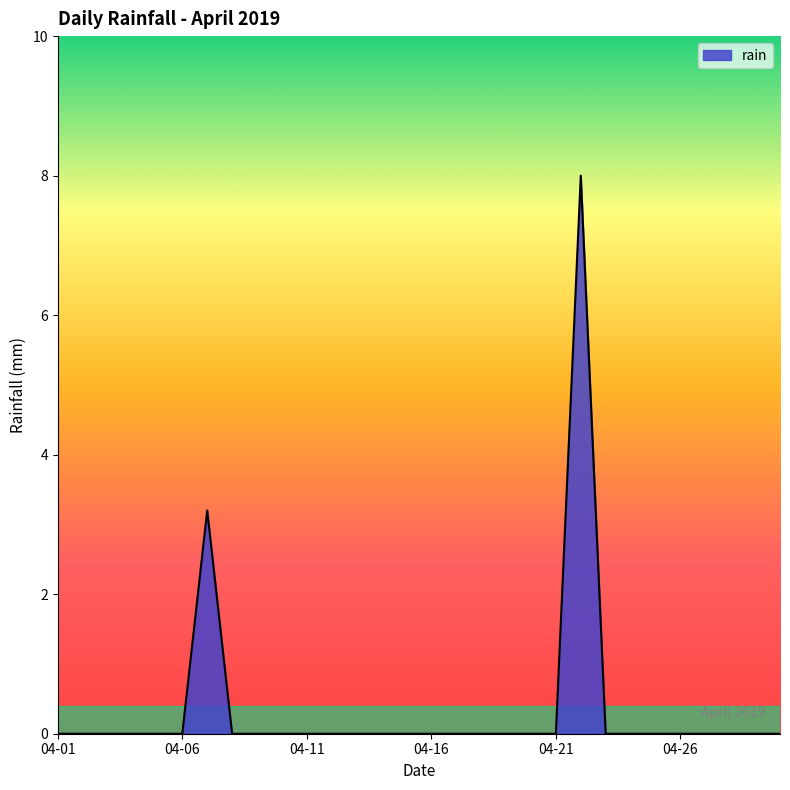

What is the difference between the maximum and minimum values?

8.0